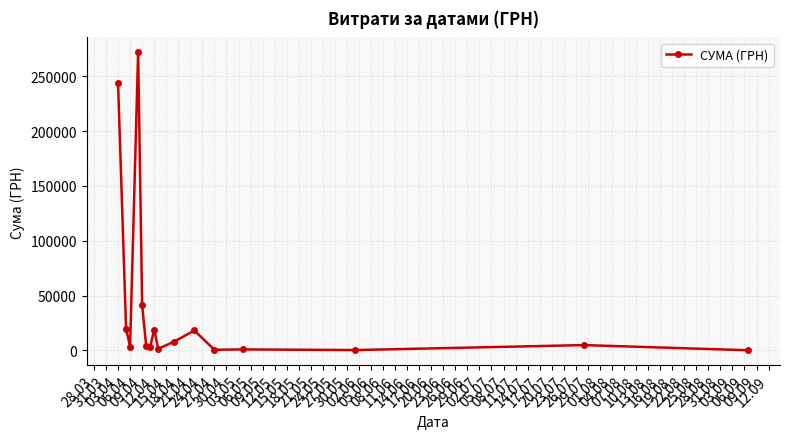

How many data points are above 4798?

8